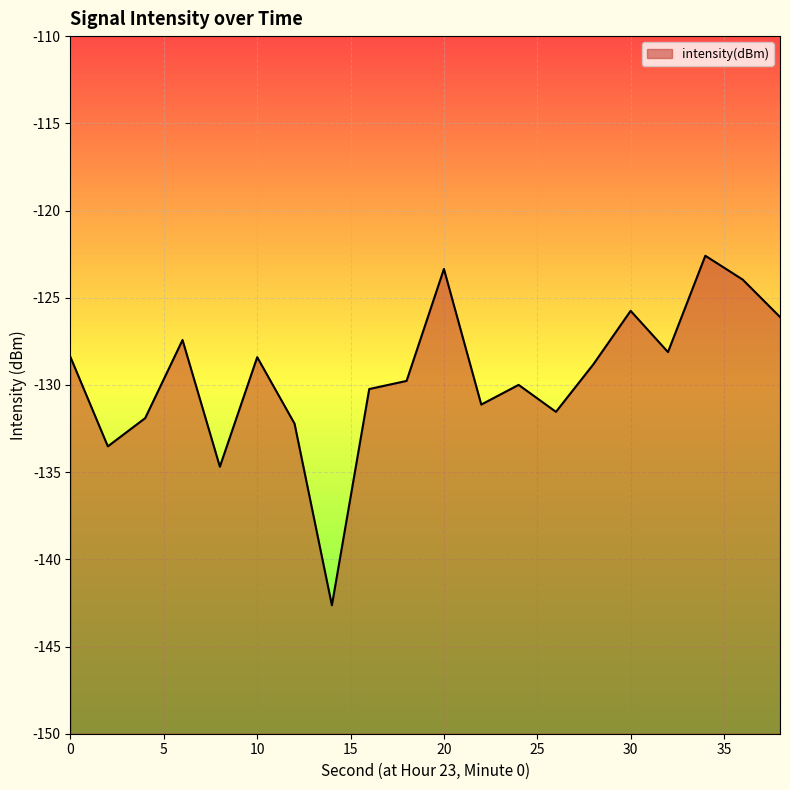

List the labels in order of value, smallest first.

14, 8, 2, 12, 4, 26, 22, 16, 24, 18, 28, 10, 0, 32, 6, 38, 30, 36, 20, 34